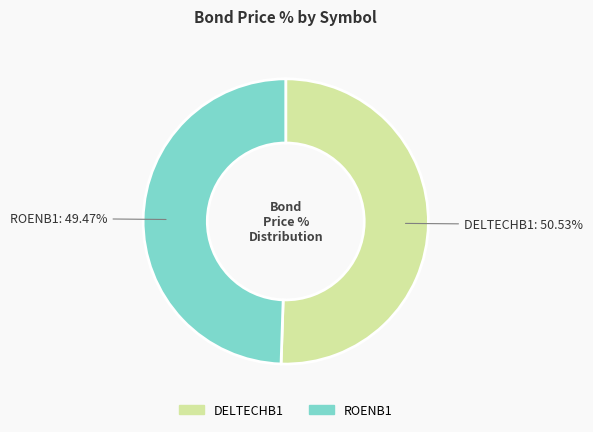

What percentage do DELTECHB1 and ROENB1 together represent?

100.0%